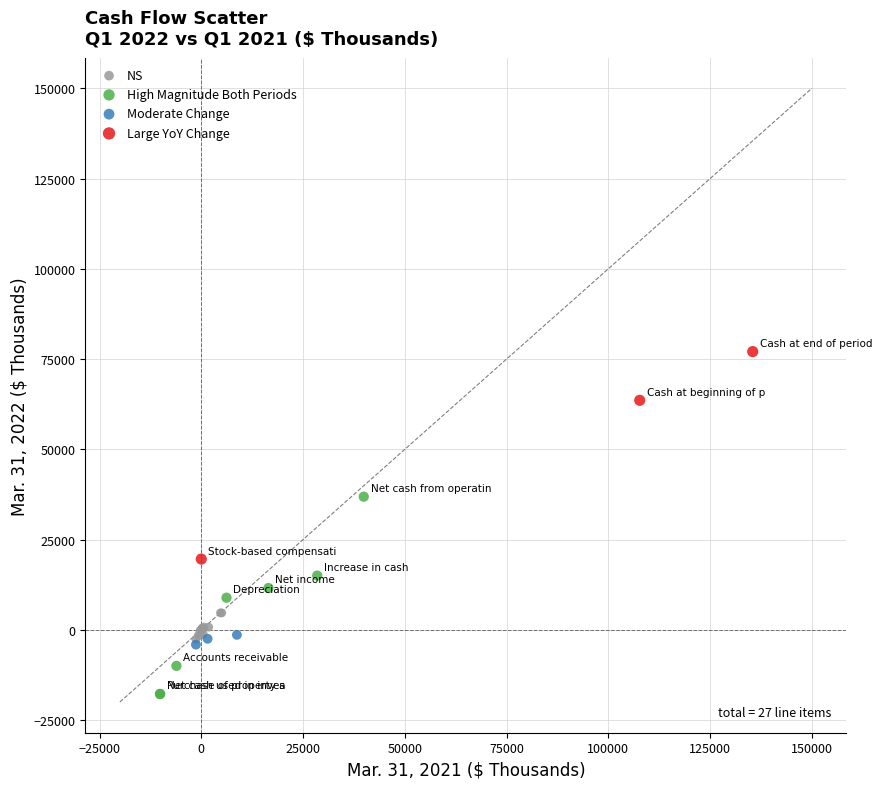

Which series contains the lowest Y value?

High Magnitude Both Periods